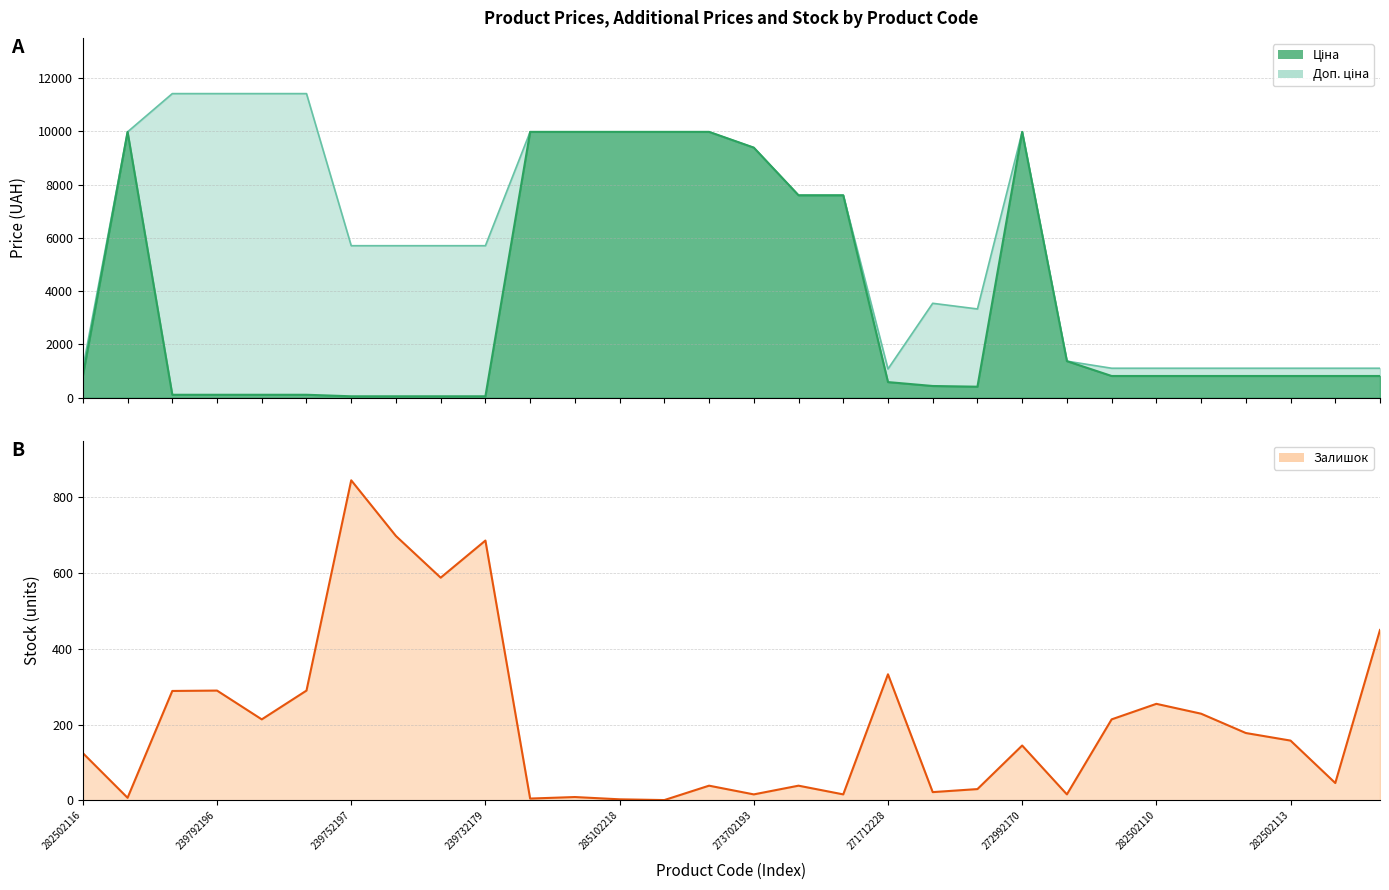

How many interior local peaks (higher than both neighbors) does the data have?

9